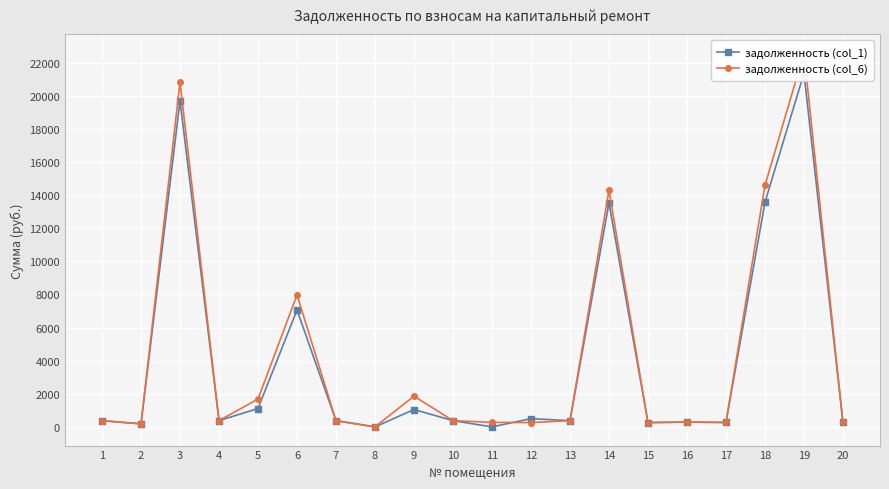

What is the total value across all series at 18?

28158.7